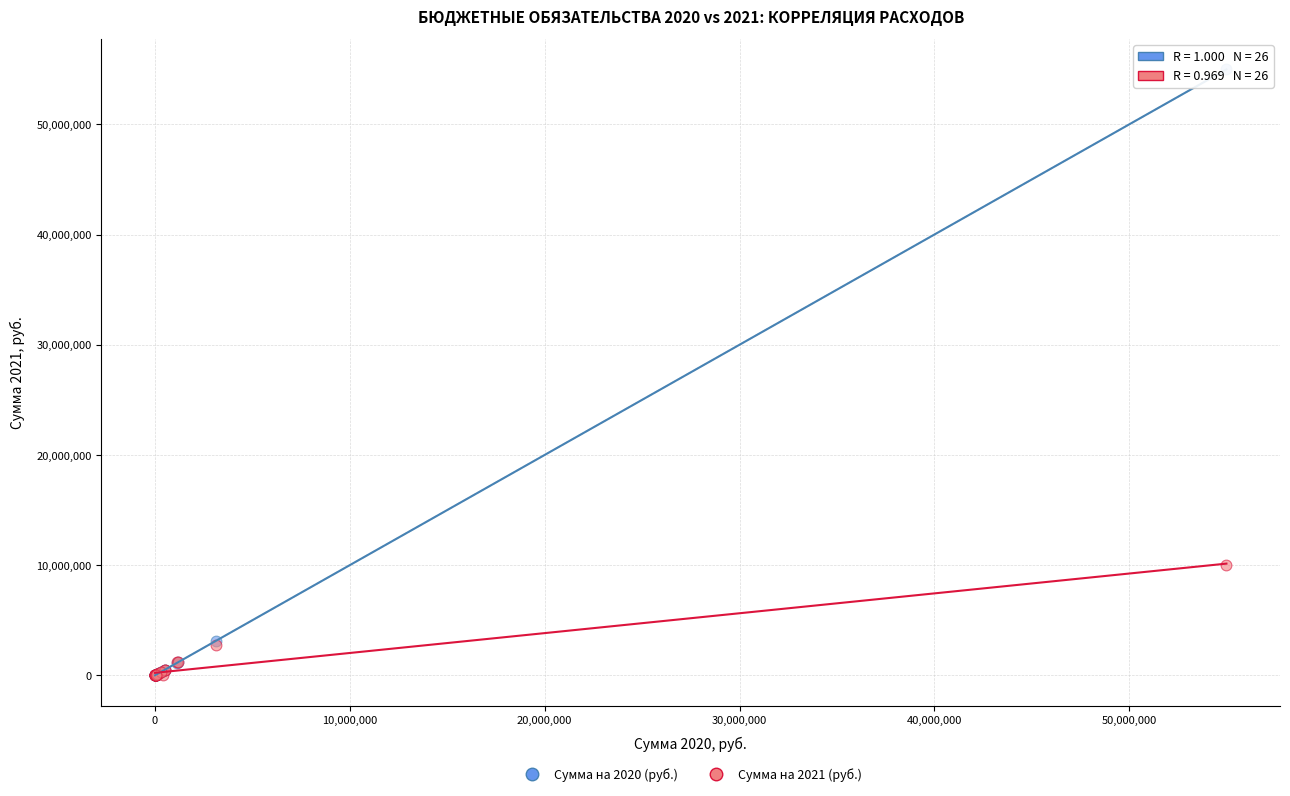

Across all series, what Y value is closest to 27492250?

9990000